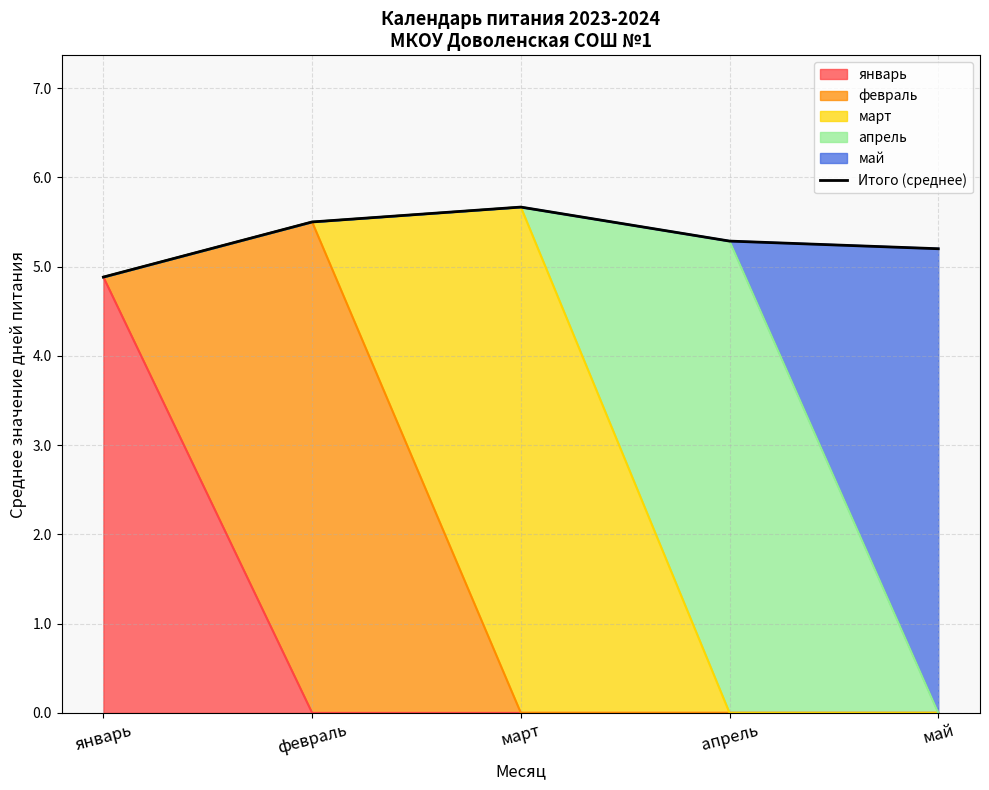

What is the difference between the maximum and minimum values?

0.8